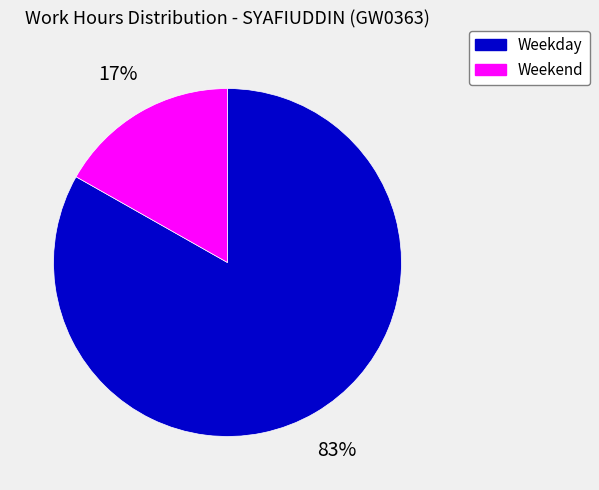

Does Weekday represent more than half of the total?

Yes